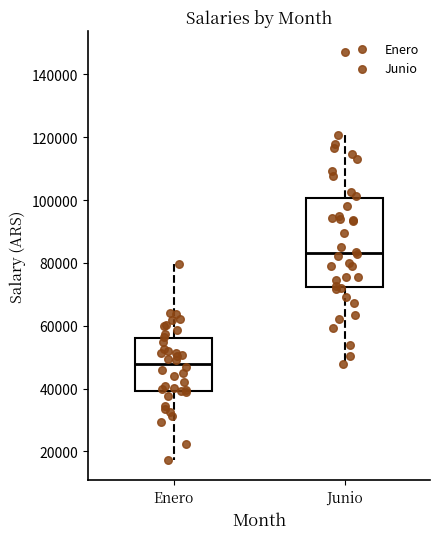

Where is the lower edge of the box for Enero on the y-axis? The values are not printed on the chart, so give them approximately, as read against the axis.

40000